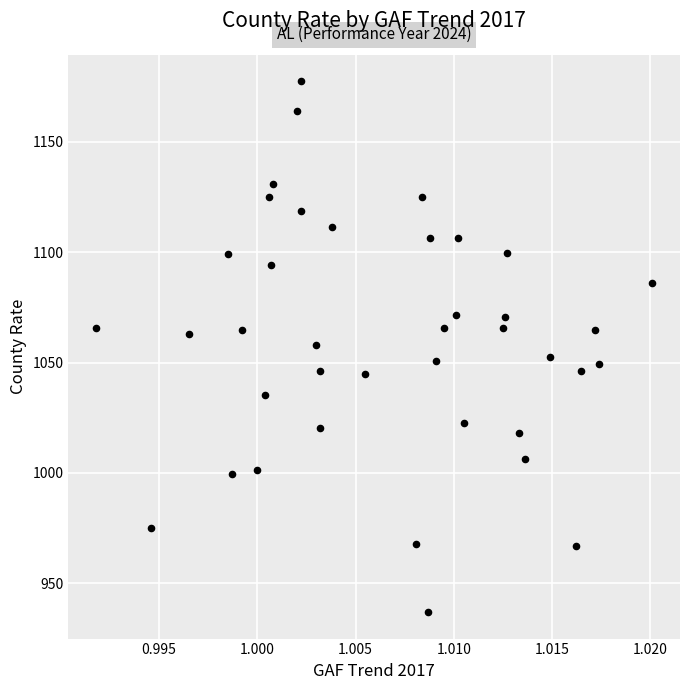

What is the range of Y values (max minus min)?

240.5